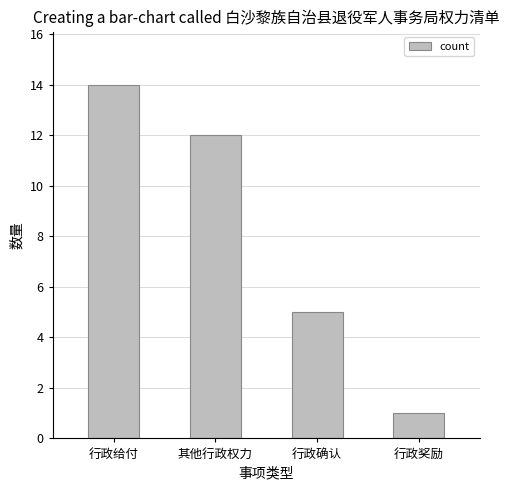

Where does the data first go above 12?

行政给付